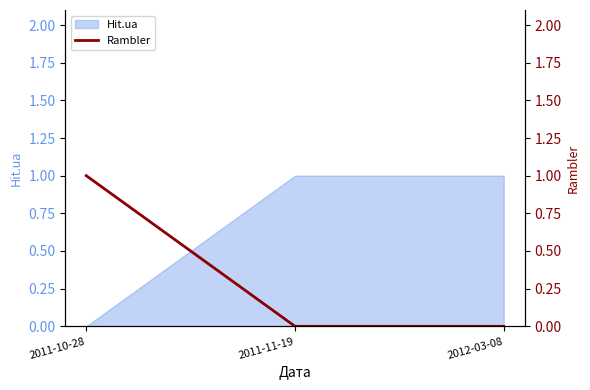

The Hit.ua series shows 1 at 2012-03-08. True or false?

True